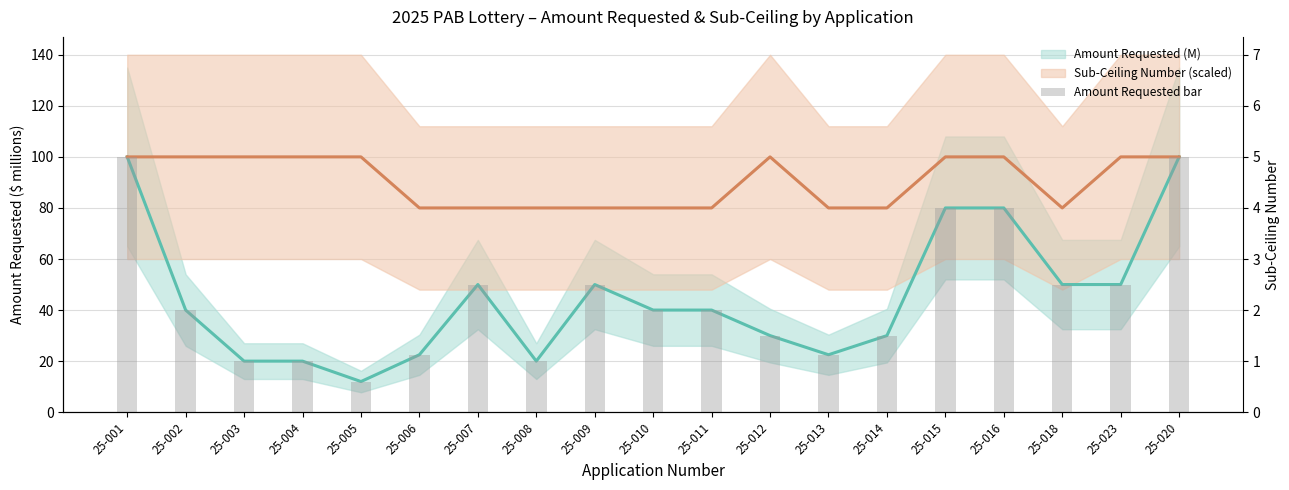

List the labels in order of Amount Requested bar value, largest first.

25-001, 25-020, 25-015, 25-016, 25-007, 25-009, 25-018, 25-023, 25-002, 25-010, 25-011, 25-012, 25-014, 25-006, 25-013, 25-003, 25-004, 25-008, 25-005